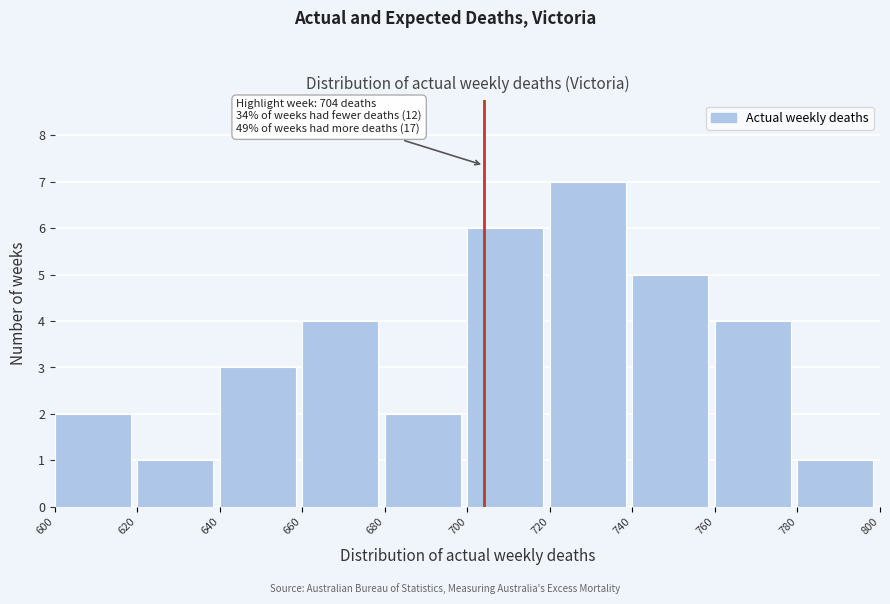

Which range on the x-axis has the tallest bar?

720 to 740